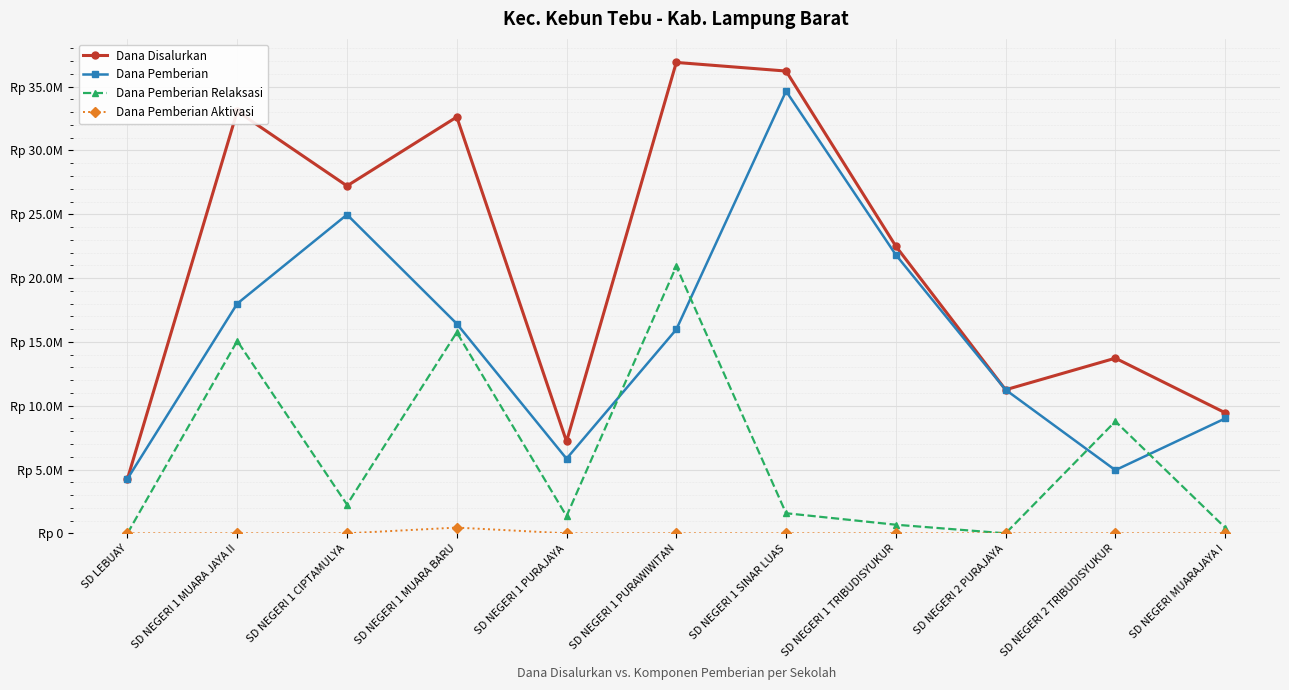

Is this an area chart (filled region under the line)?

No